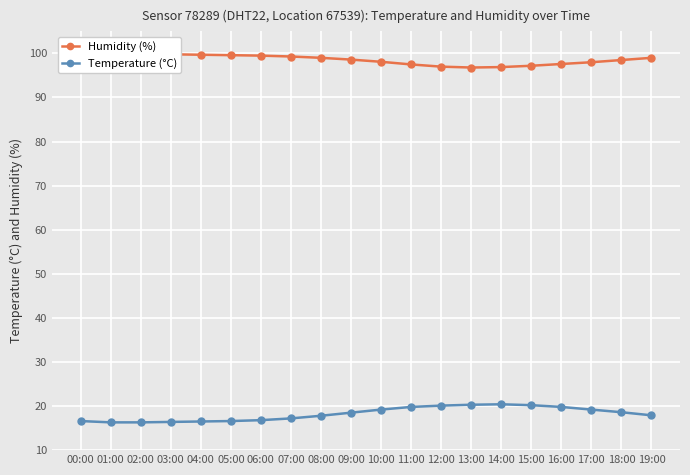

True or false: Temperature (°C) has more than 0 interior local peaks.

True